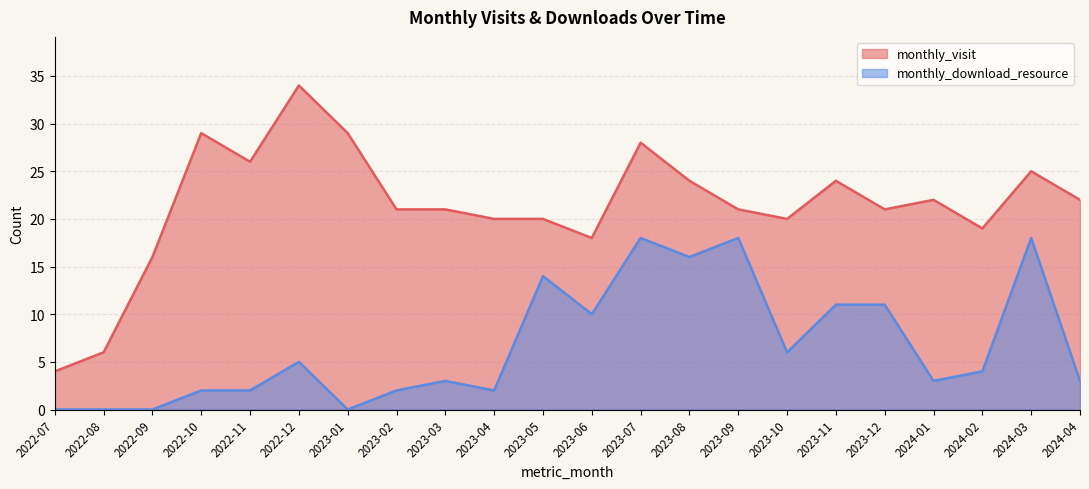

What is the difference between the highest and lowest values at 2023-10?

14